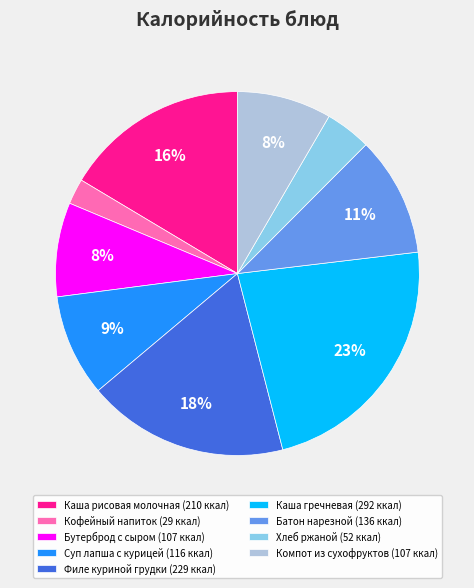

Combined, do Кофейный напиток (29 ккал) and Суп лапша с курицей (116 ккал) account for over 50%?

No